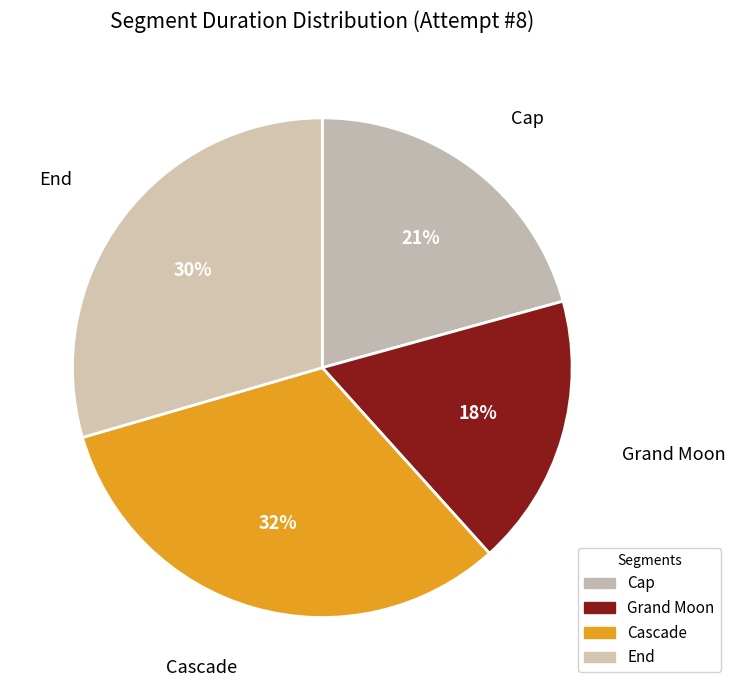

How many slices are in this pie chart?

4